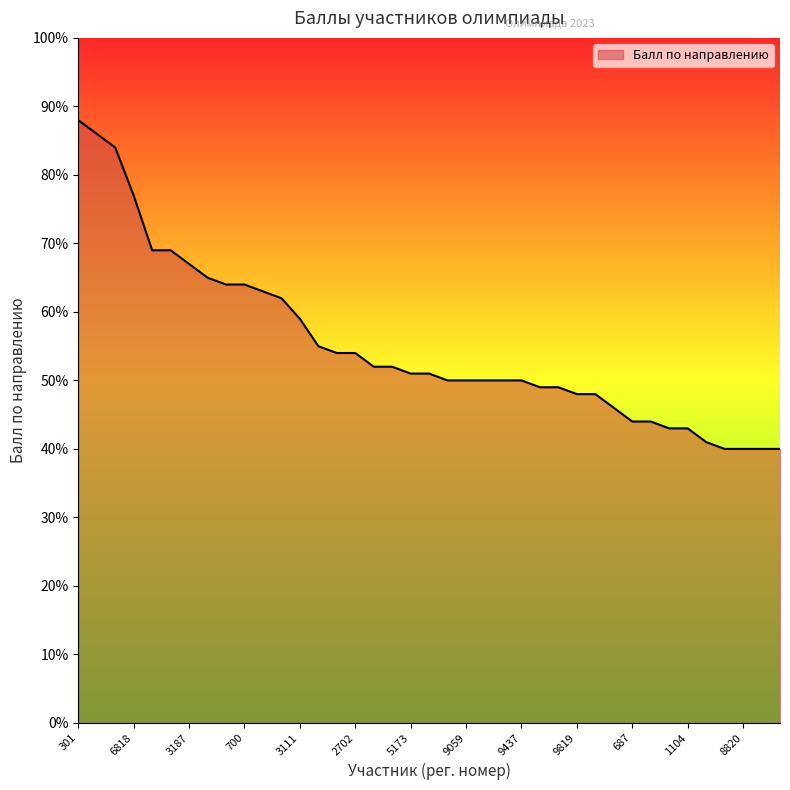

What is the maximum value shown in the chart?

88